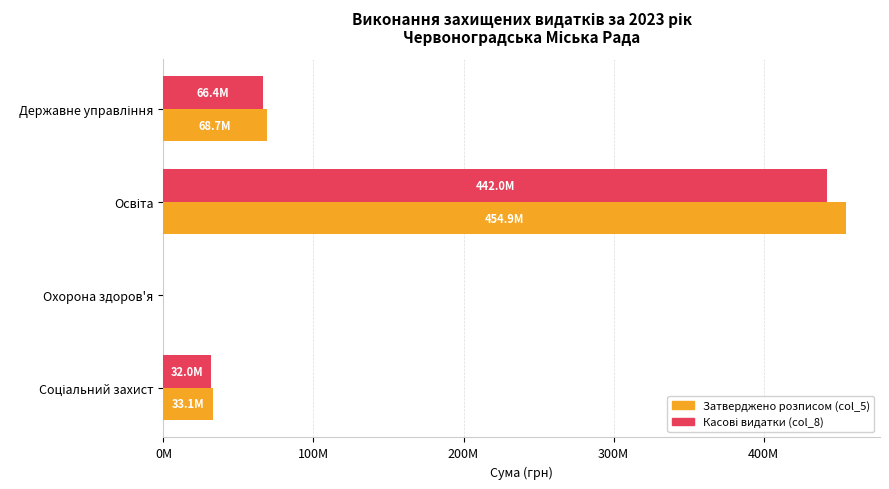

What is the difference between the maximum and minimum values in the Затверджено розписом (col_5) series?

454855270.0